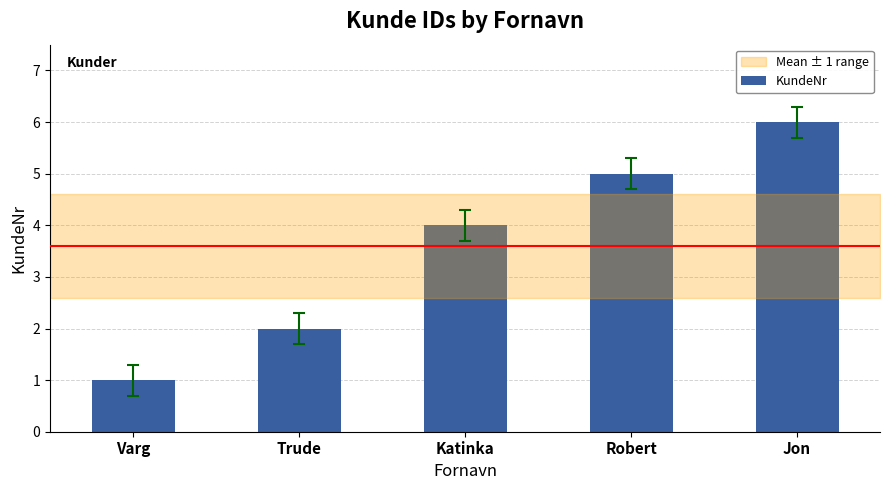

Approximately how many times larger is the value at Trude compared to Jon?

0.3